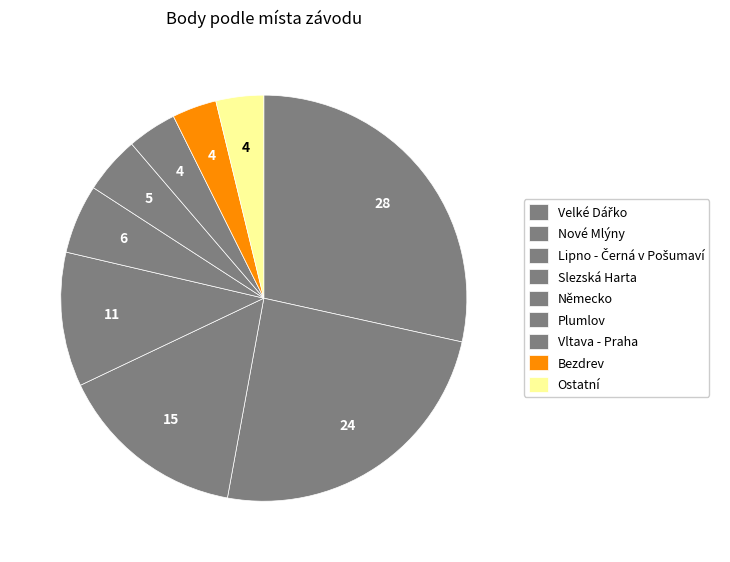

How many segments does this pie chart have?

9